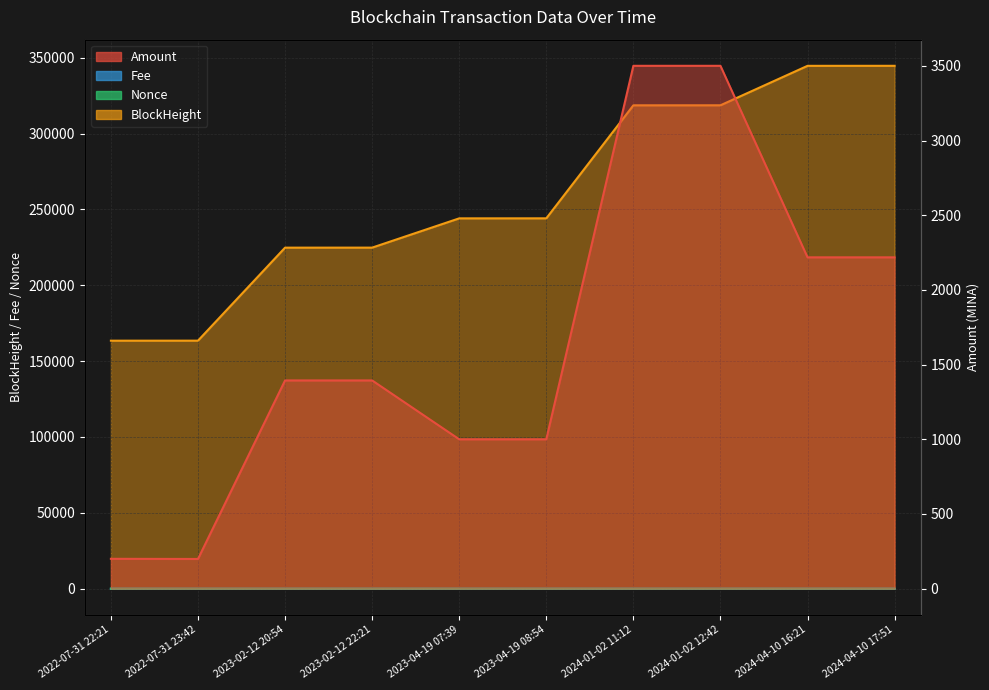

True or false: Fee has a value of 0.2 at 2023-02-12 20:54.

True